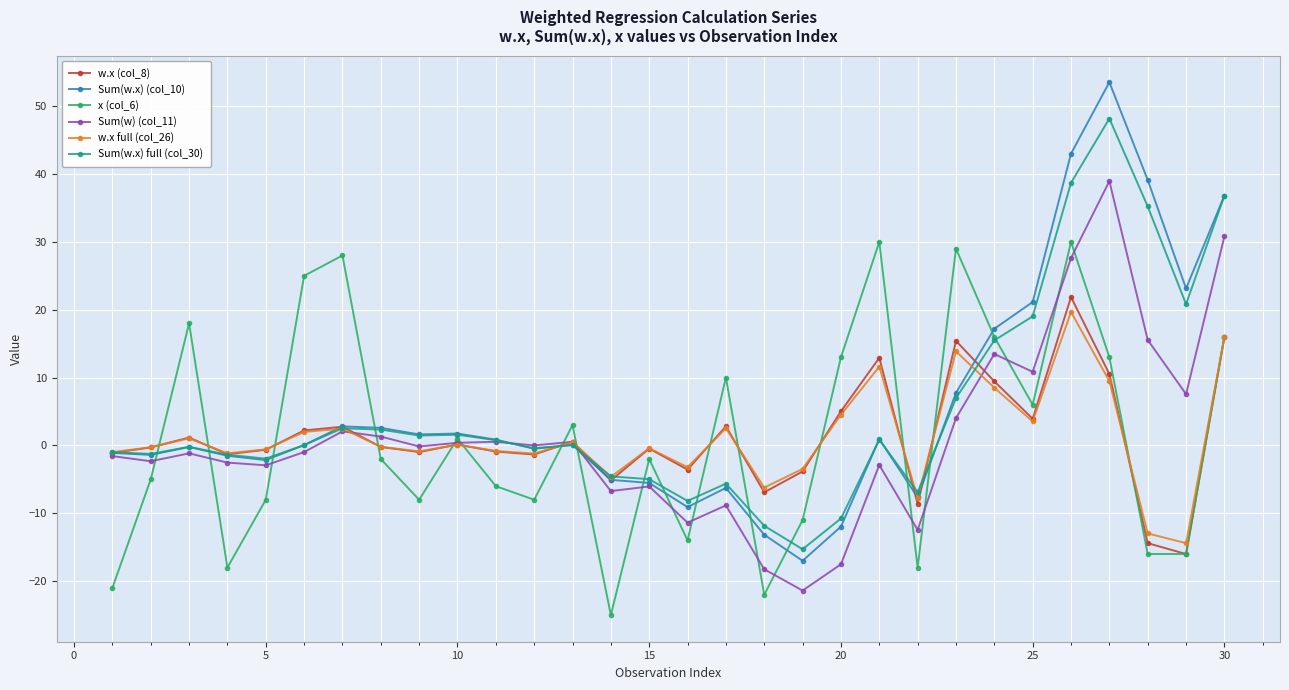

How many times do Sum(w.x) (col_10) and x (col_6) cross each other?

14